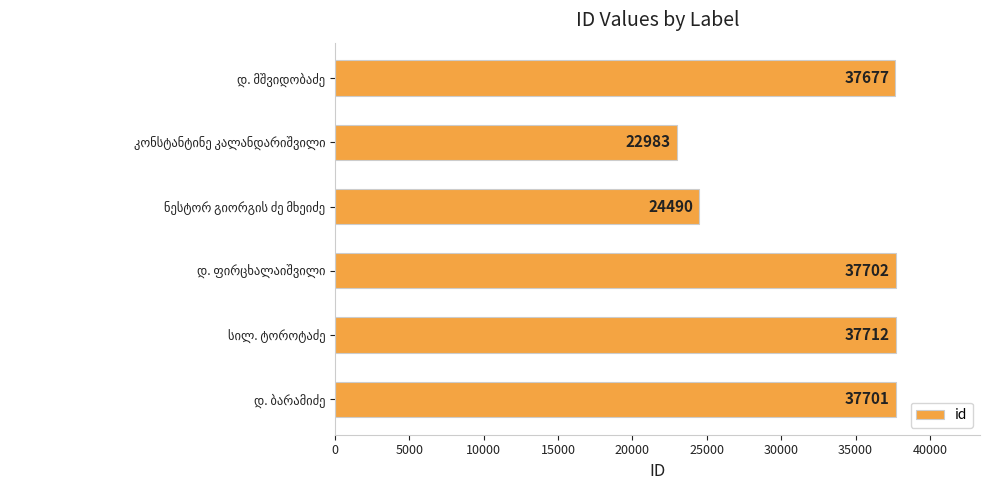

What is the difference between the second highest and minimum values?

14719